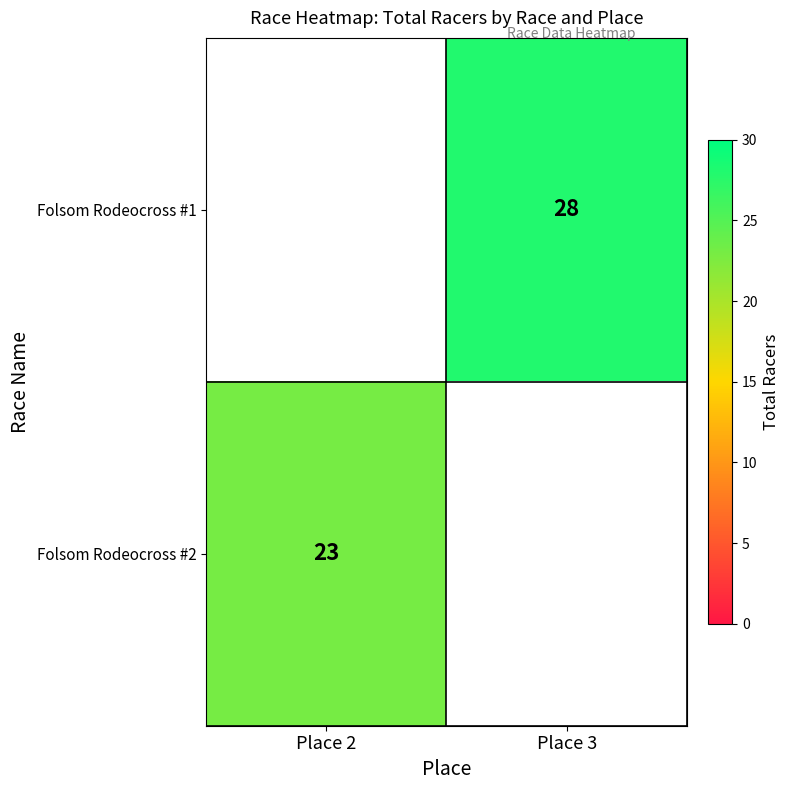

True or false: Folsom Rodeocross #1 has a value of 28 at Place 3.

True